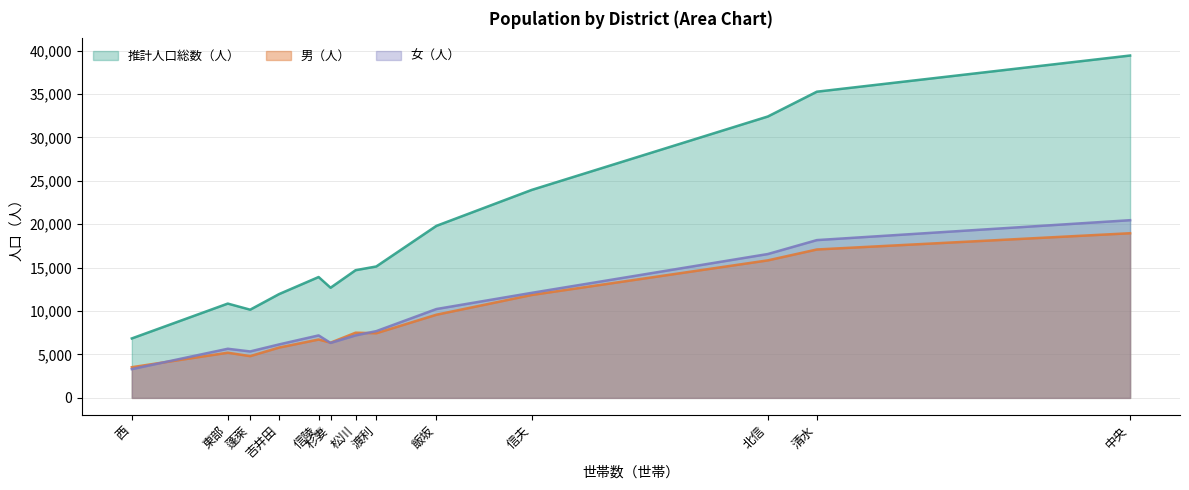

At which category is the sum across all series the highest?

中央